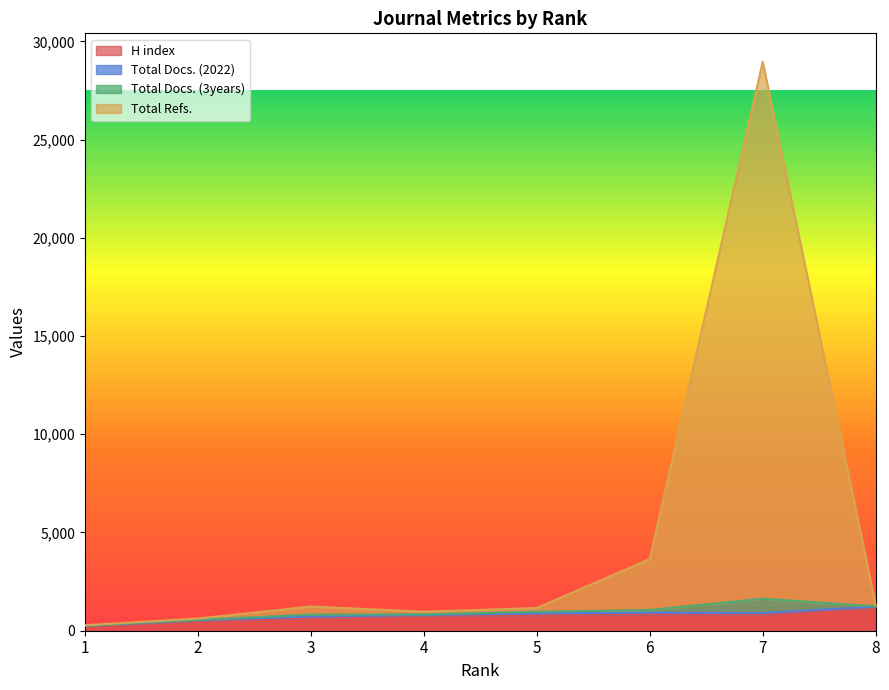

The value of Total Docs. (3years) at 1 is 280. True or false?

True